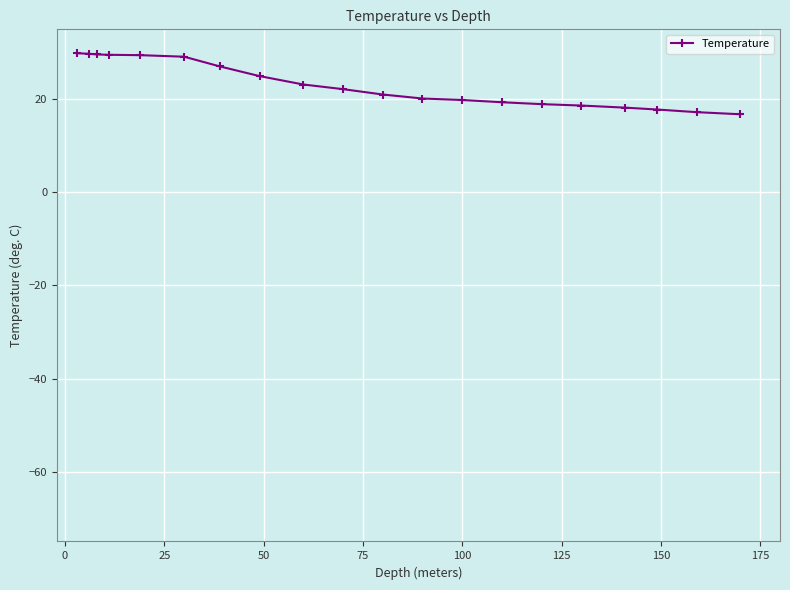

How many values exceed 22?

10